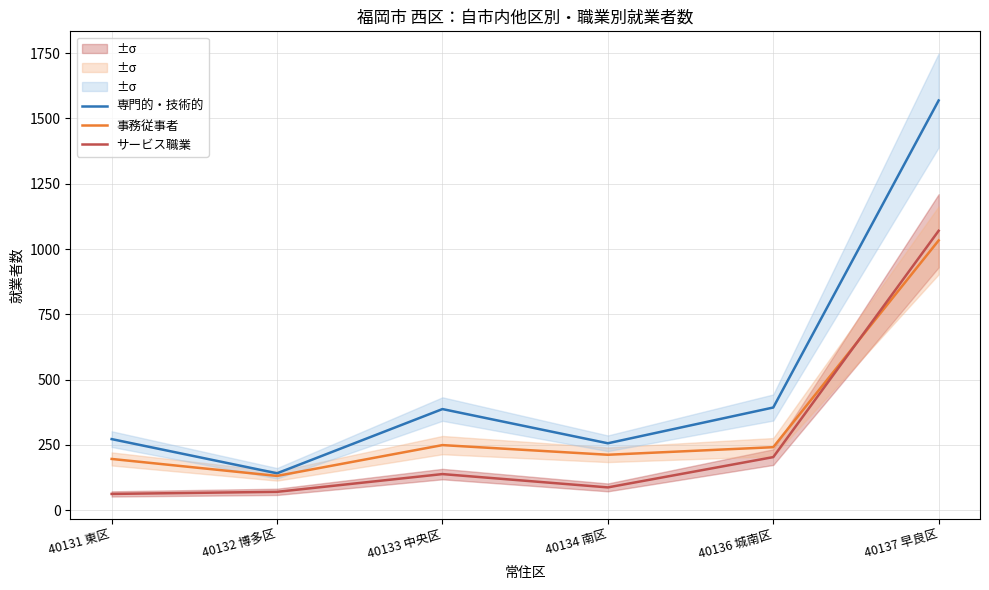

True or false: 事務従事者 has more than 0 points higher than both neighbors.

True